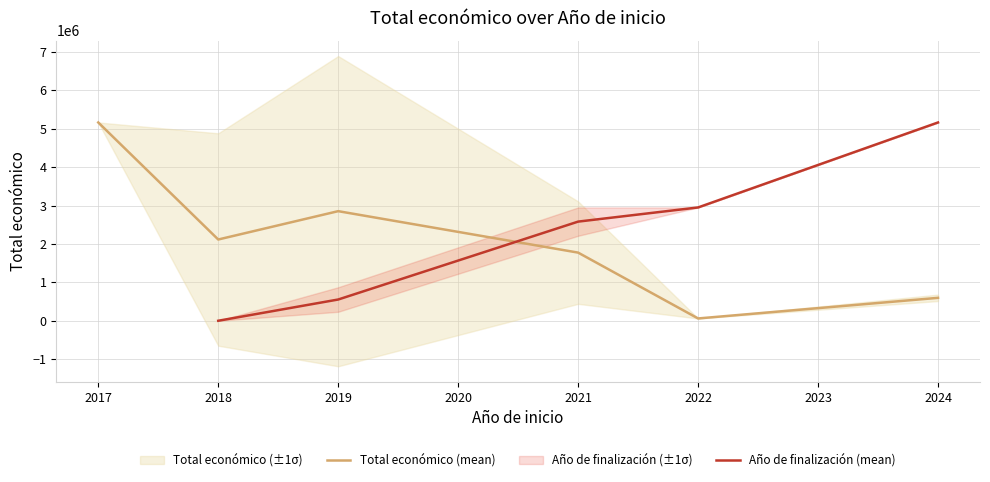

What is the difference between the Total económico (mean) values at 2024 and 2017?

4566582.6